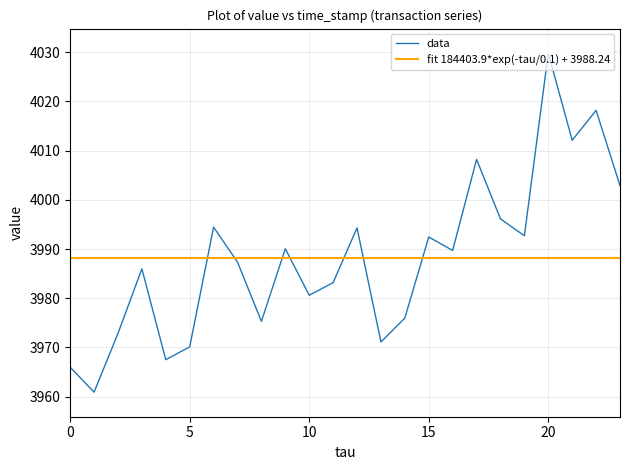

List the series in order of their peak value, highest first.

data, fit 184403.9*exp(-tau/0.1) + 3988.24